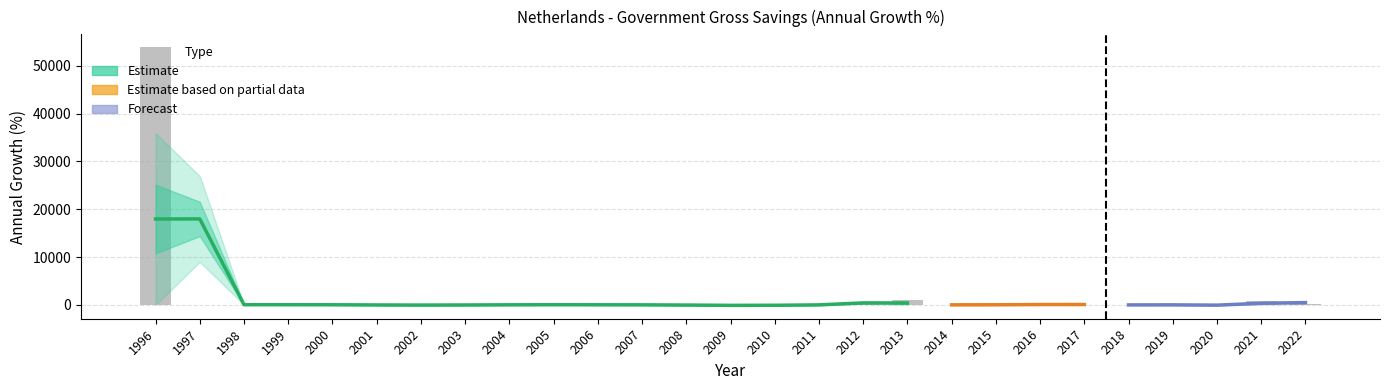

Where does the data first go above 28?

1996